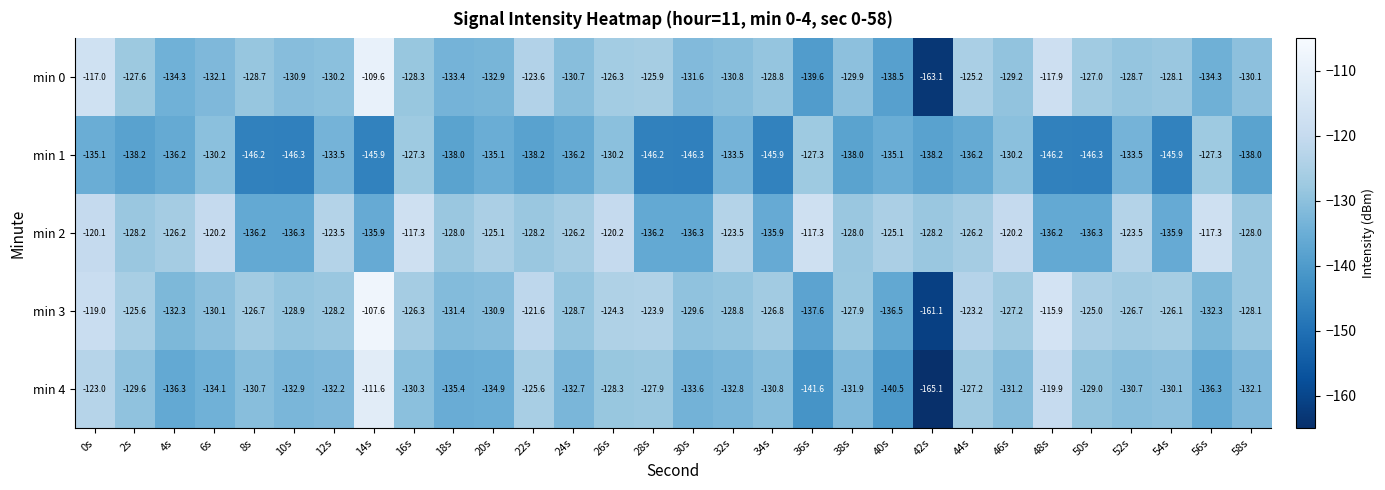

At which label does min 0 reach its minimum?

42s